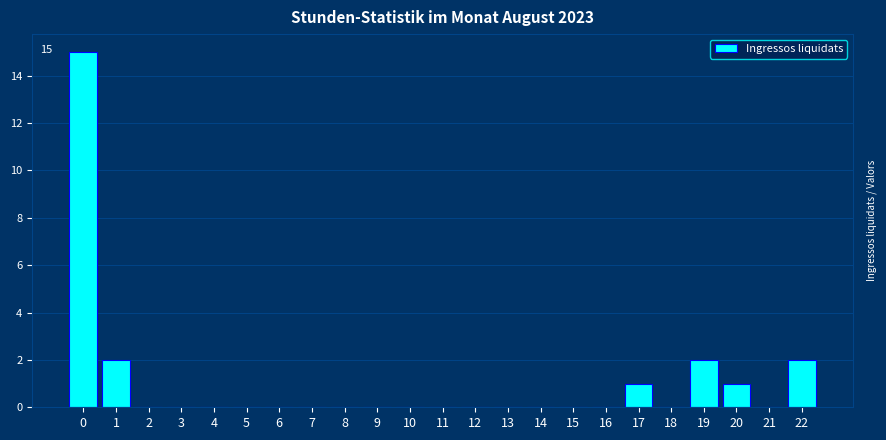

Reading left to right, transcribe all the data shown in this chart.

0=15	1=2	2=0	3=0	4=0	5=0	6=0	7=0	8=0	9=0	10=0	11=0	12=0	13=0	14=0	15=0	16=0	17=1	18=0	19=2	20=1	21=0	22=2